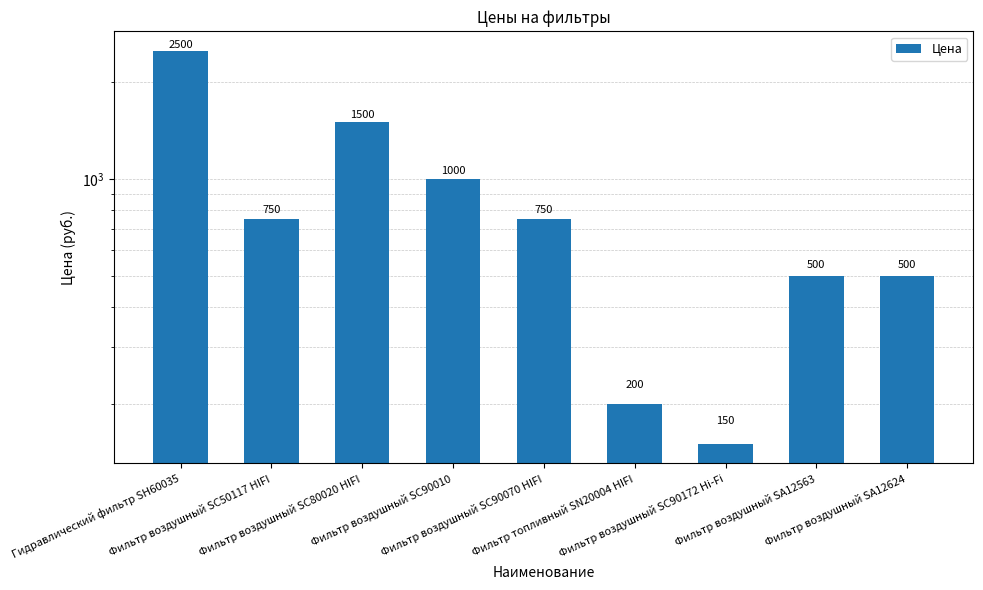

Reading left to right, list all the values displayed in this chart.

Гидравлический фильтр SH60035=2500	Фильтр воздушный SC50117 HIFI=750	Фильтр воздушный SC80020 HIFI=1500	Фильтр воздушный SC90010=1000	Фильтр воздушный SC90070 HIFI=750	Фильтр топливный SN20004 HIFI=200	Фильтр воздушный SC90172 Hi-Fi=150	Фильтр воздушный SA12563=500	Фильтр воздушный SA12624=500